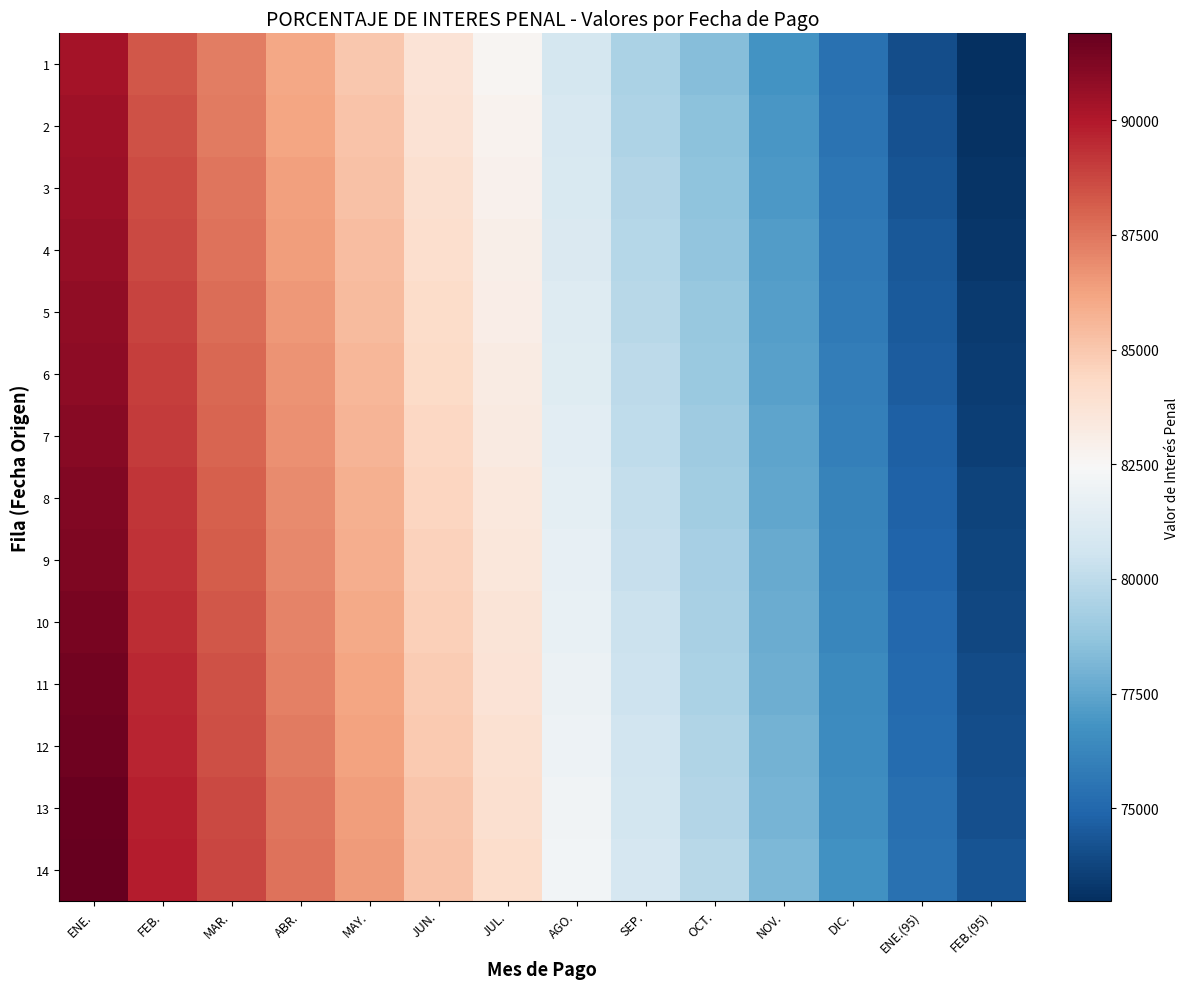

Which series has the largest total across all categories?

14